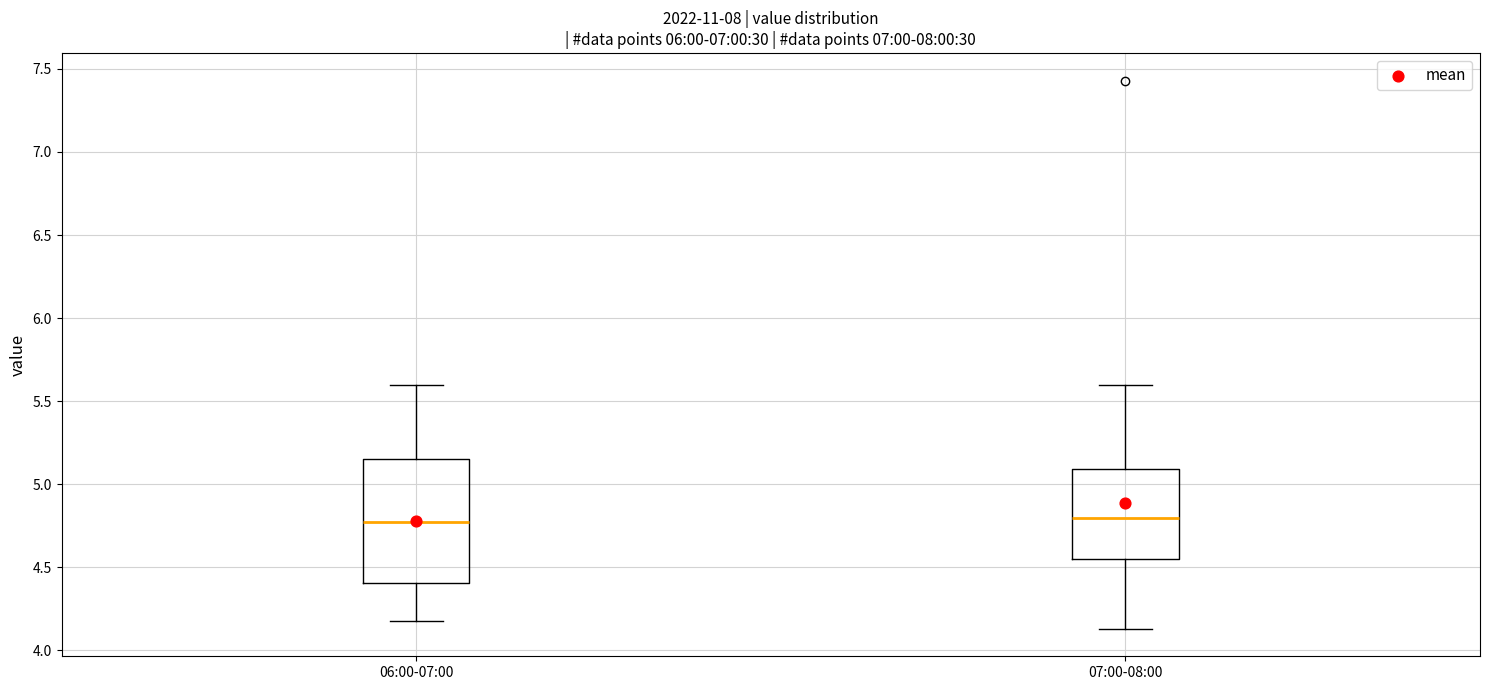

Where does the upper whisker of the box for 06:00-07:00 end on the y-axis? The values are not printed on the chart, so give them approximately, as read against the axis.

5.60